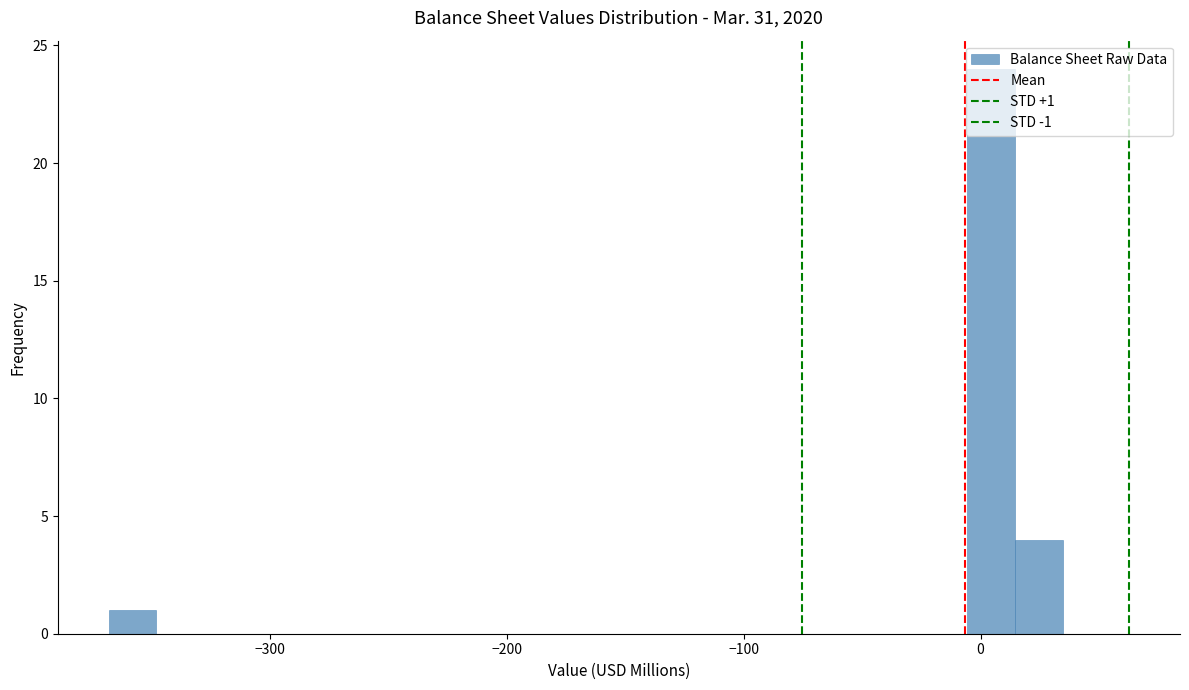

Read against the x-axis, roughly where is the centre of the tallest bar?

0